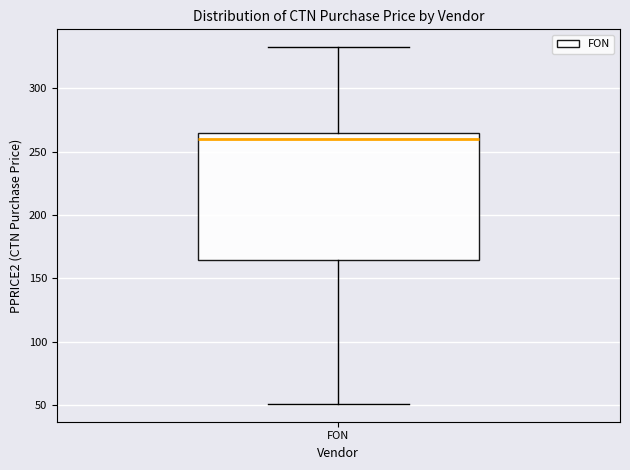

Where does the lower whisker of the box for FON end on the y-axis? The values are not printed on the chart, so give them approximately, as read against the axis.

50